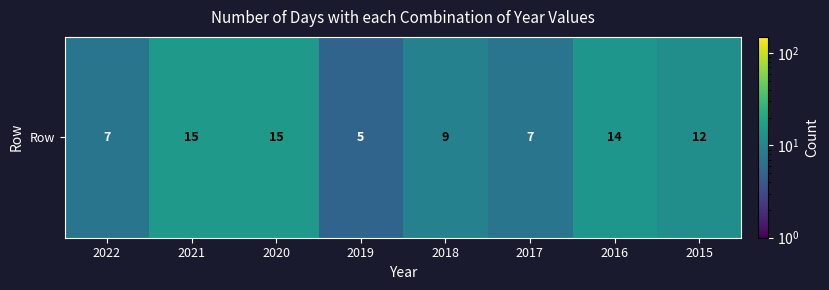

At which category does the chart reach its peak across all series?

2021